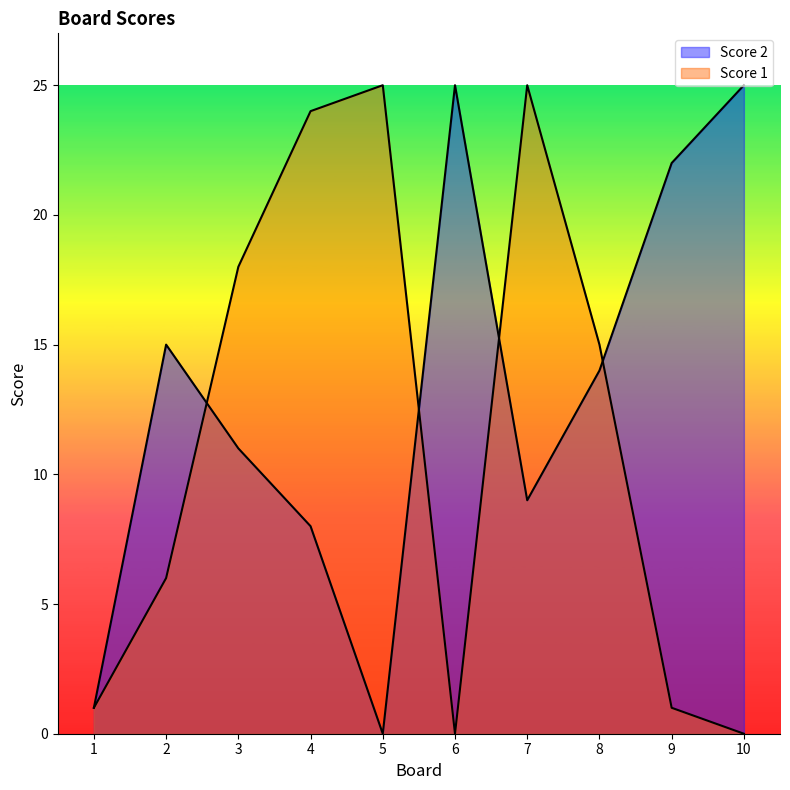

Which category has the lowest value in the Score 1 series?

6